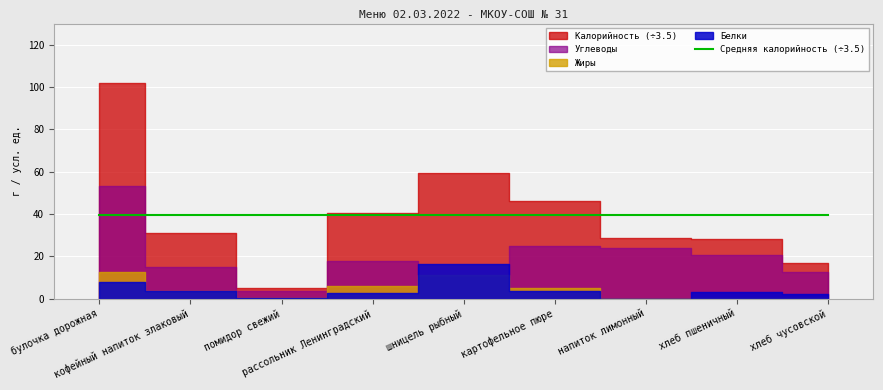

Which category has the lowest value in the Белки series?

напиток лимонный